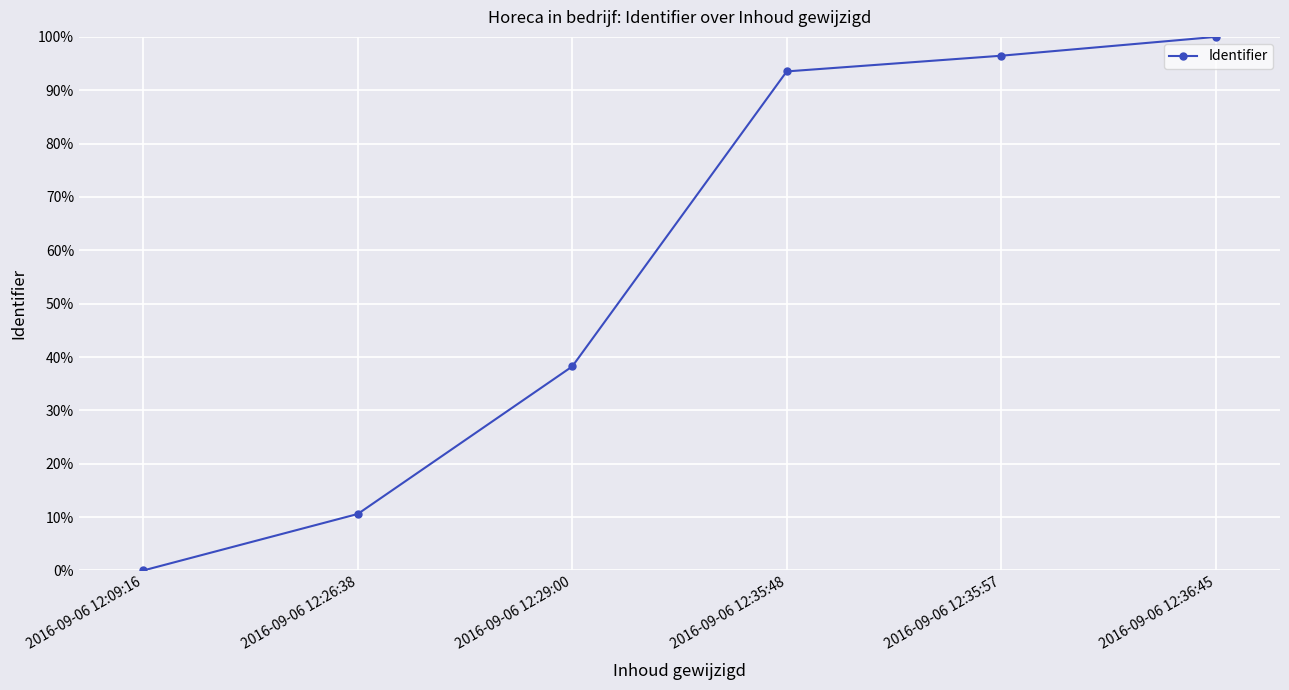

Is it true that the value at 2016-09-06 12:35:57 is 1.0?

True